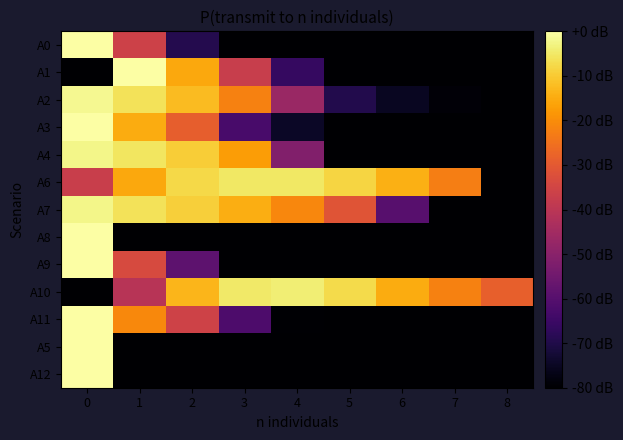

At 6, list the series in order from smallest to largest.

A0, A1, A3, A4, A8, A9, A5, A12, A11, A2, A7, A10, A6